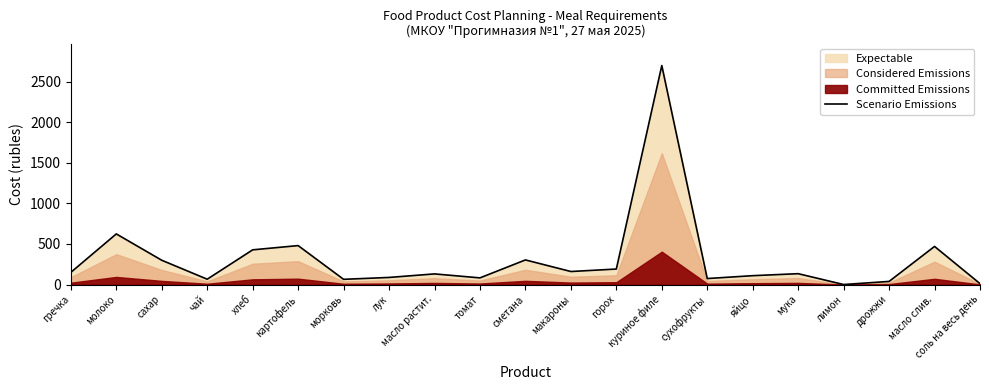

What is the sum of the values at сметана and морковь?

367.1